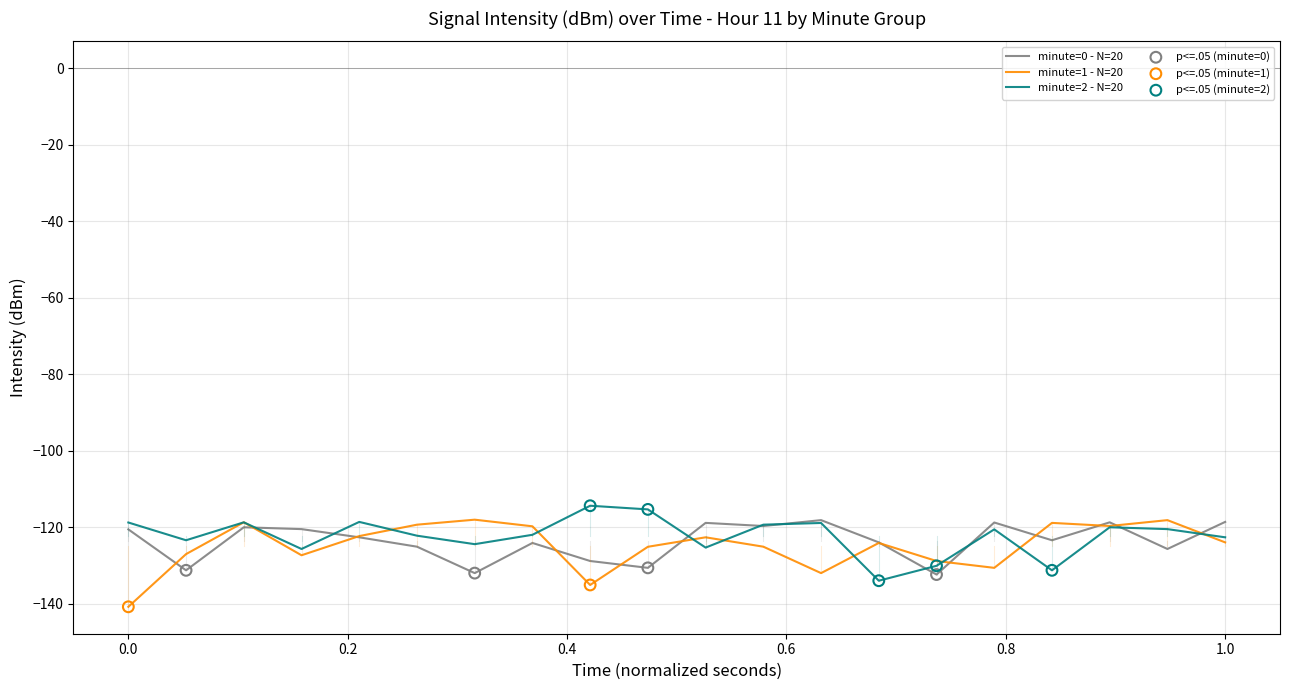

What is the minimum value for minute=1 - N=20?

-140.8